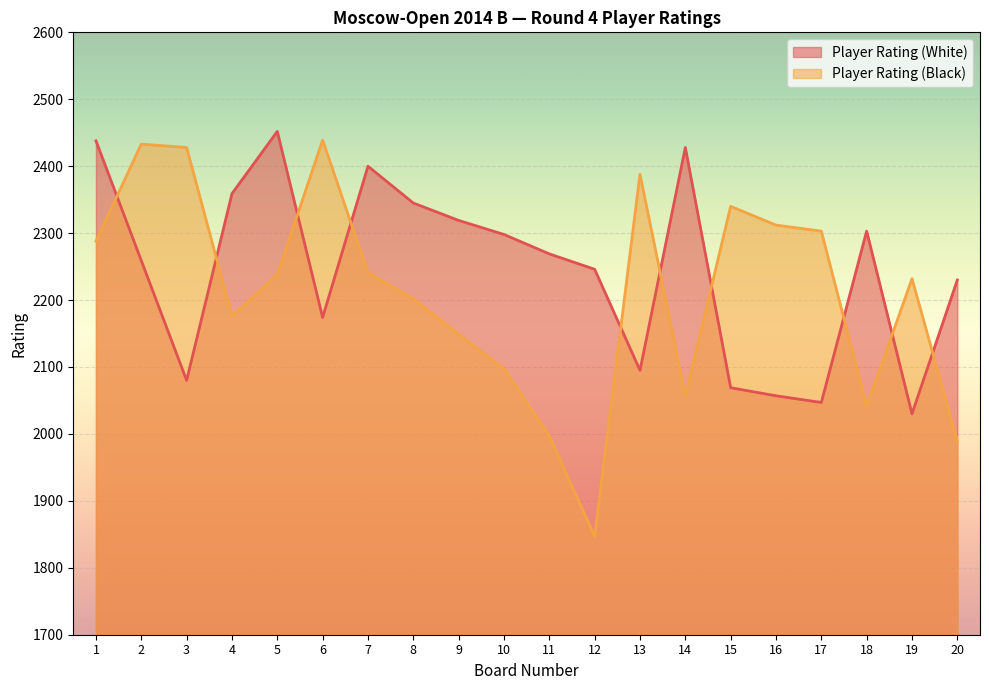

How many times do Player Rating (Black) and Player Rating (White) cross each other?

10